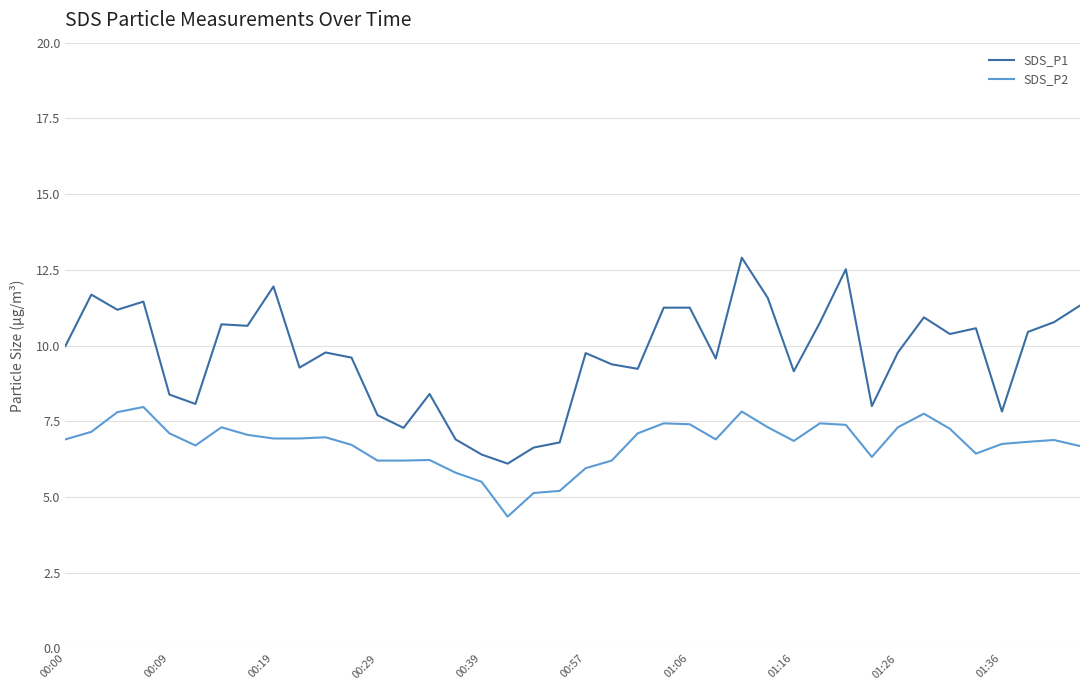

Does the chart display data point markers on the line(s)?

No